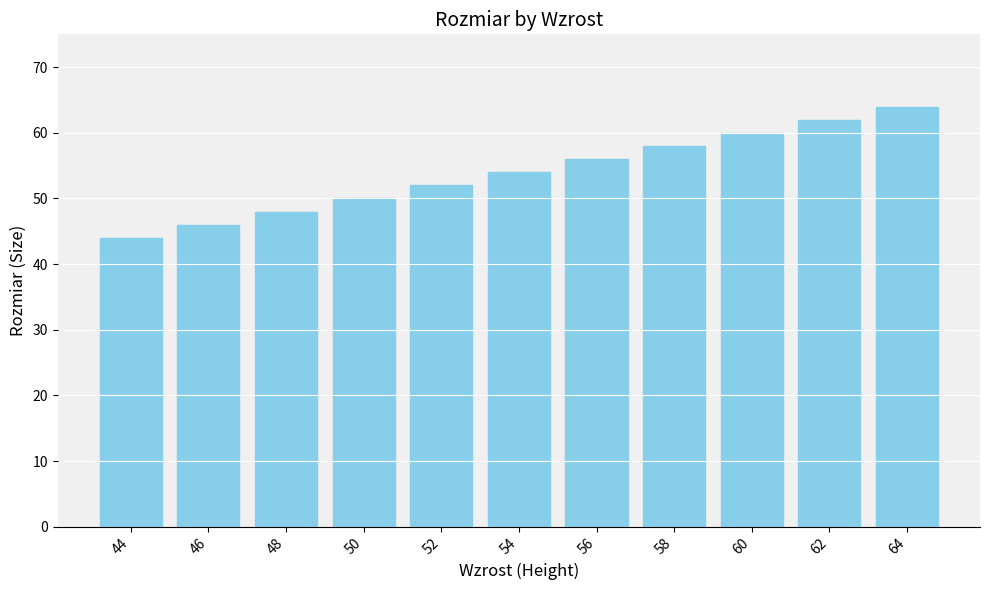

How many bars are there in total?

11